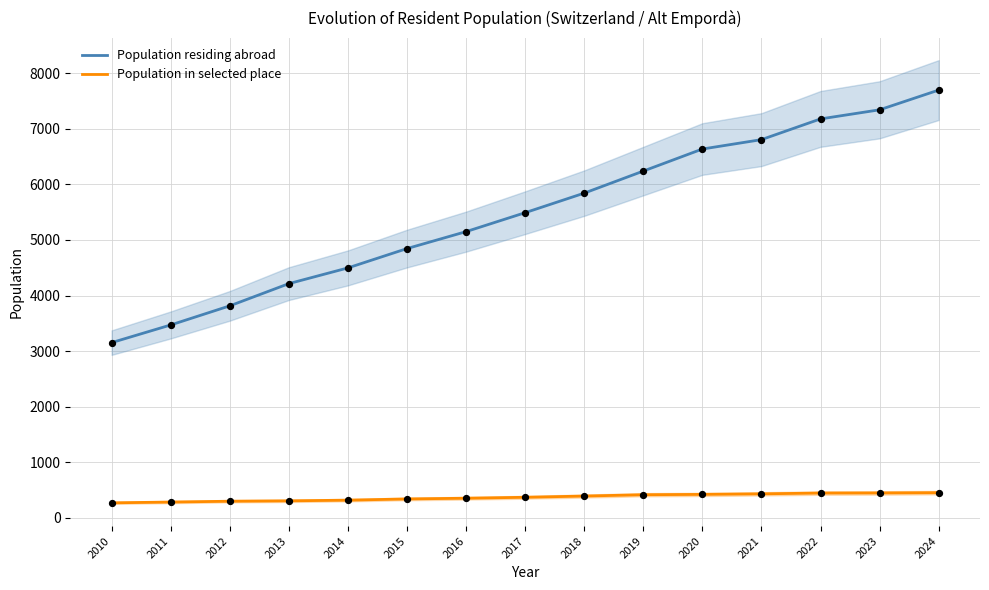

What are all the series names shown in the legend?

Population residing abroad, Population in selected place